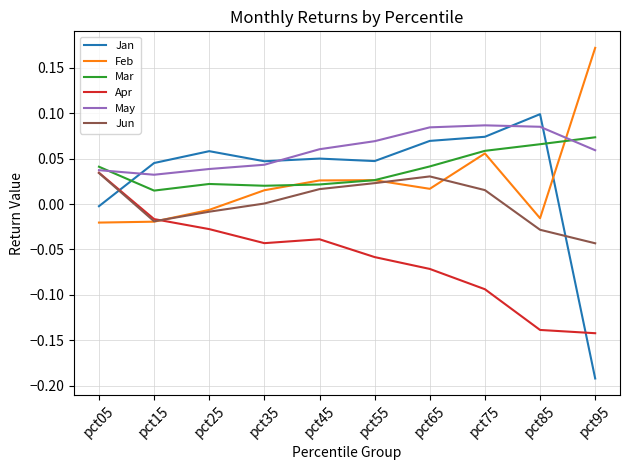

Is the value of May at pct65 greater than the value of Apr at pct35?

Yes